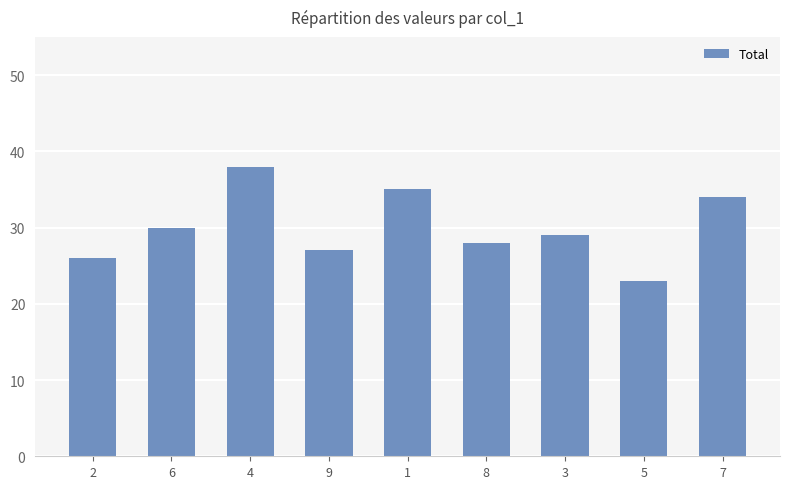

The value at 3 is 14. True or false?

False